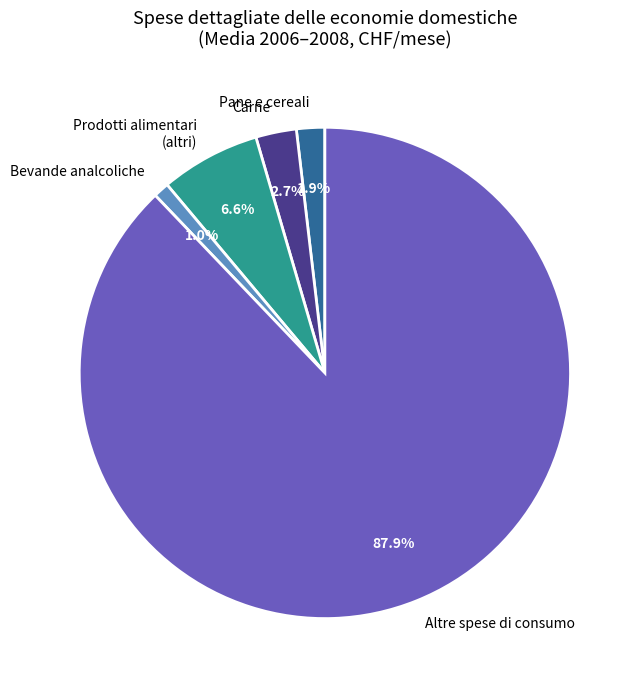

Is there a majority slice in this chart?

Yes